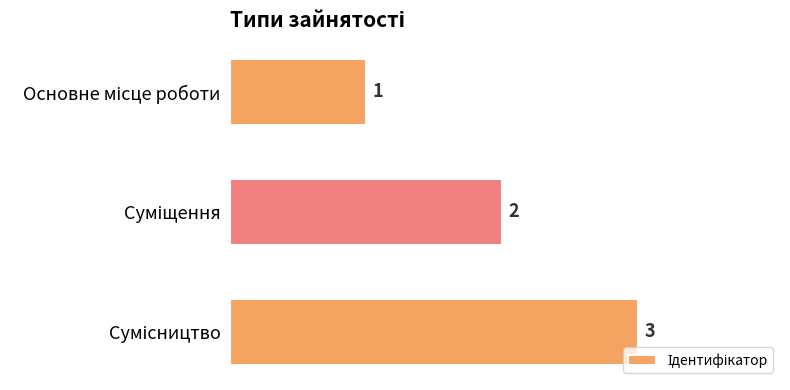

What is the value of the 2nd bar from the top?

2